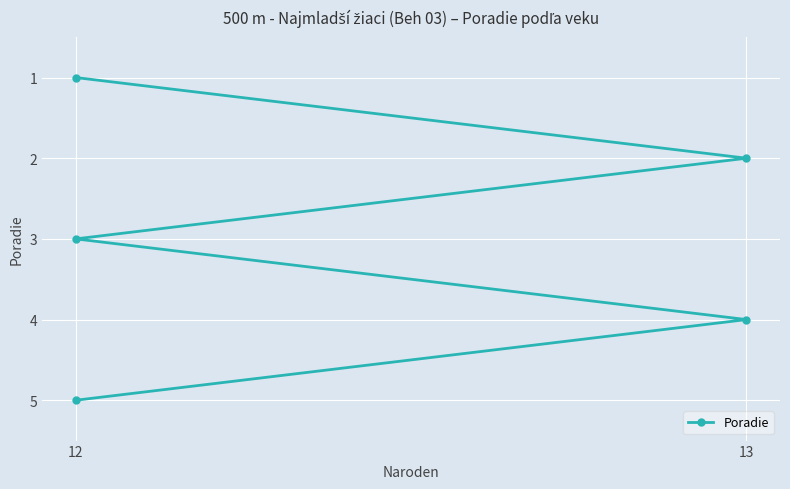

What is the label of the 1st point from the left?

12